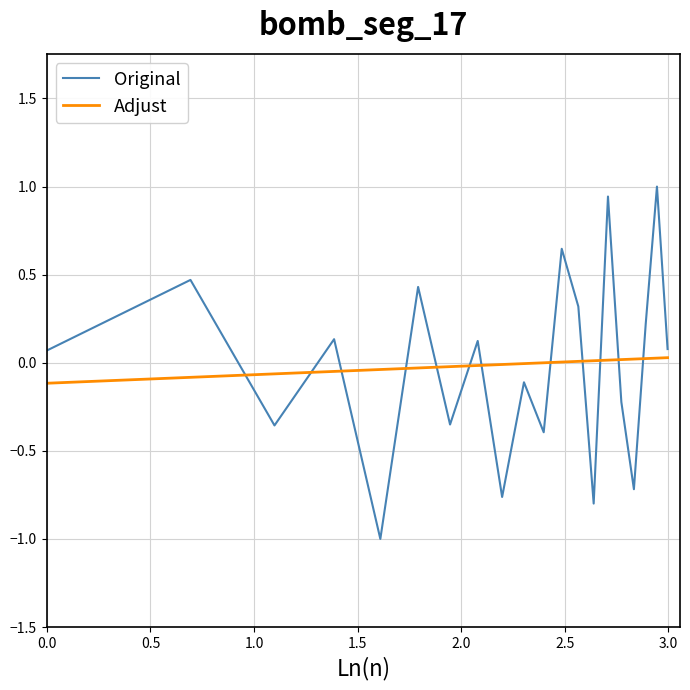

List the series in order of their peak value, highest first.

Original, Adjust